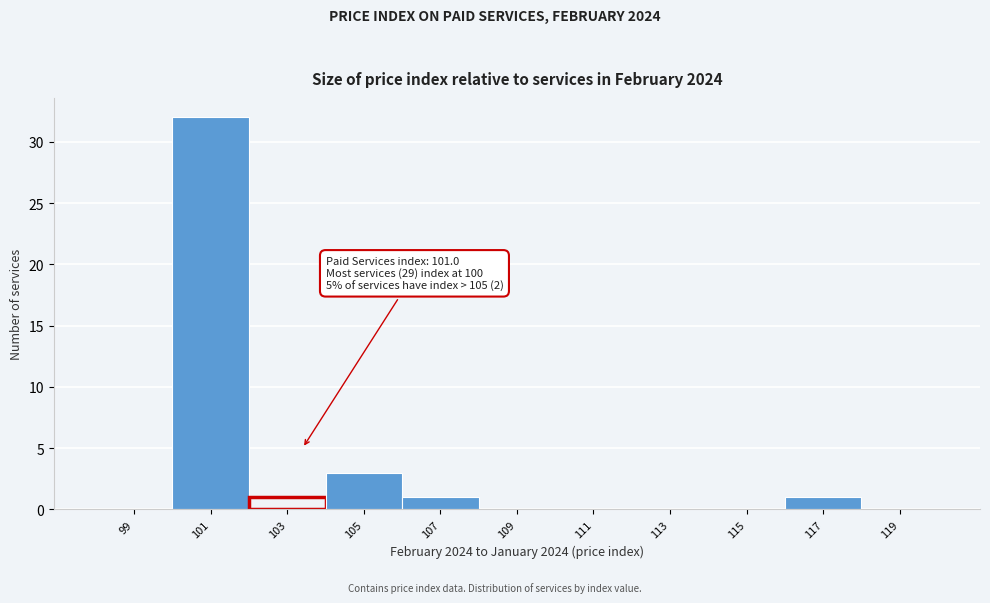

Over which range of the x-axis is the bar tallest?

100 to 102